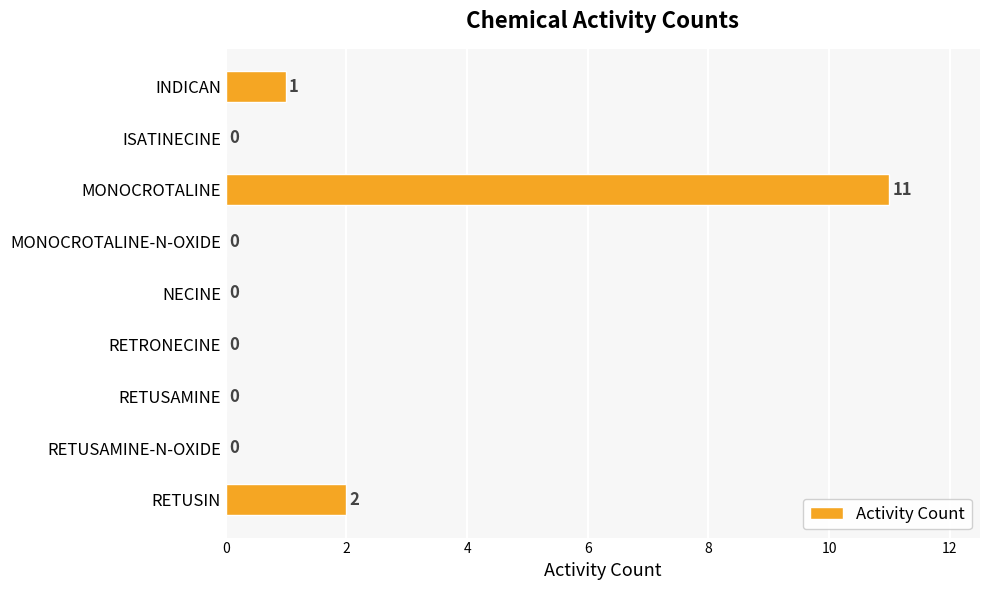

Are the bars horizontal?

Yes